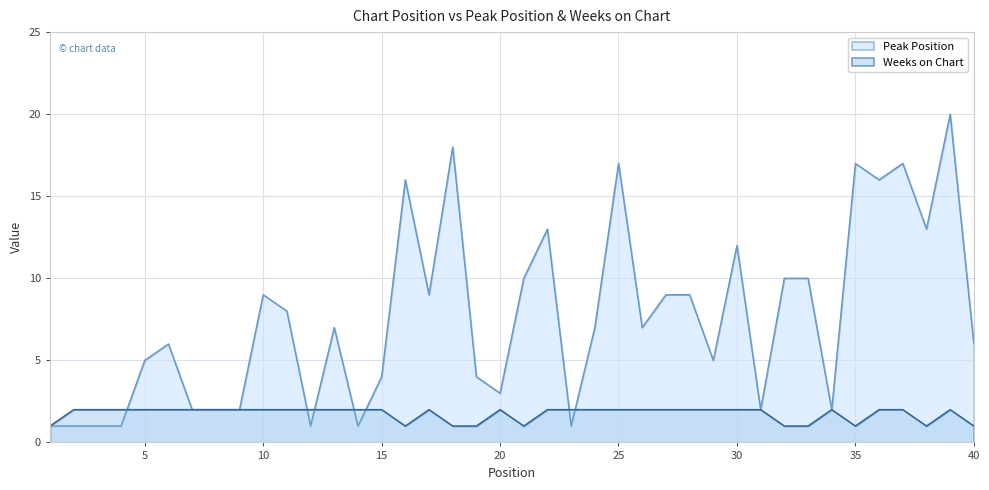

Rank the series at 28 from highest to lowest value.

Peak Position, Weeks on Chart